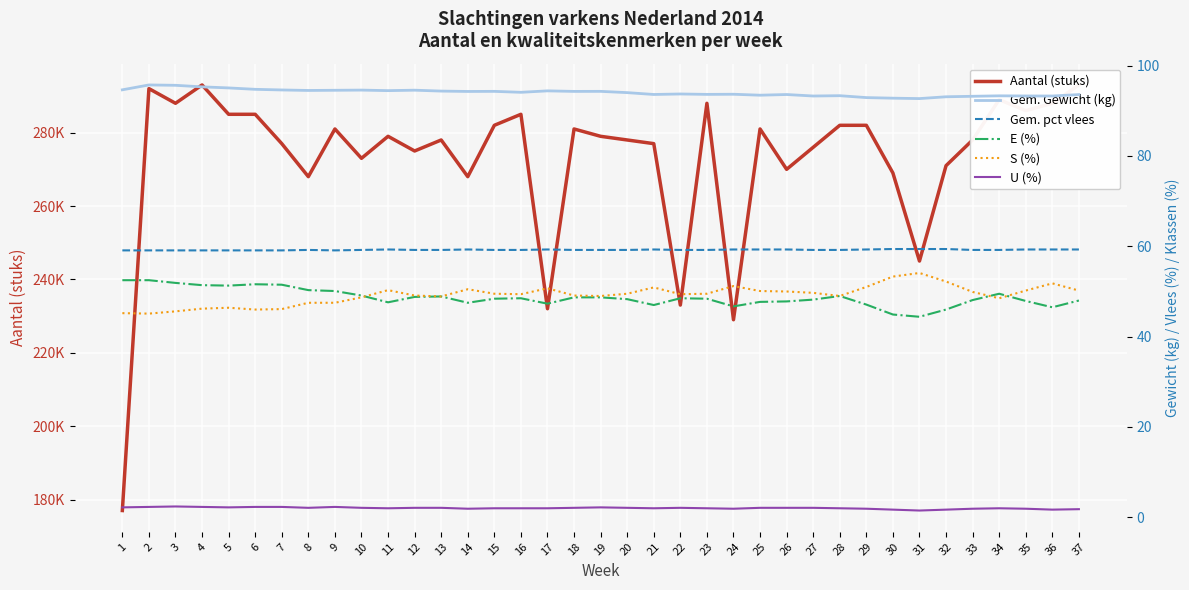

What are all the series names shown in the legend?

Aantal (stuks), Gem. Gewicht (kg), Gem. pct vlees, E (%), S (%), U (%)